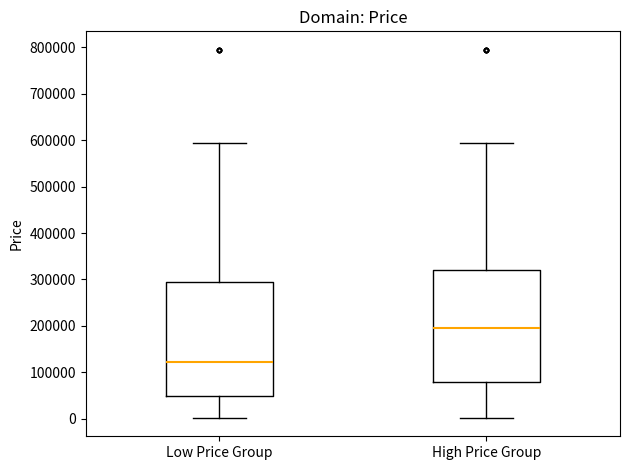

Which box has the highest median line?

High Price Group